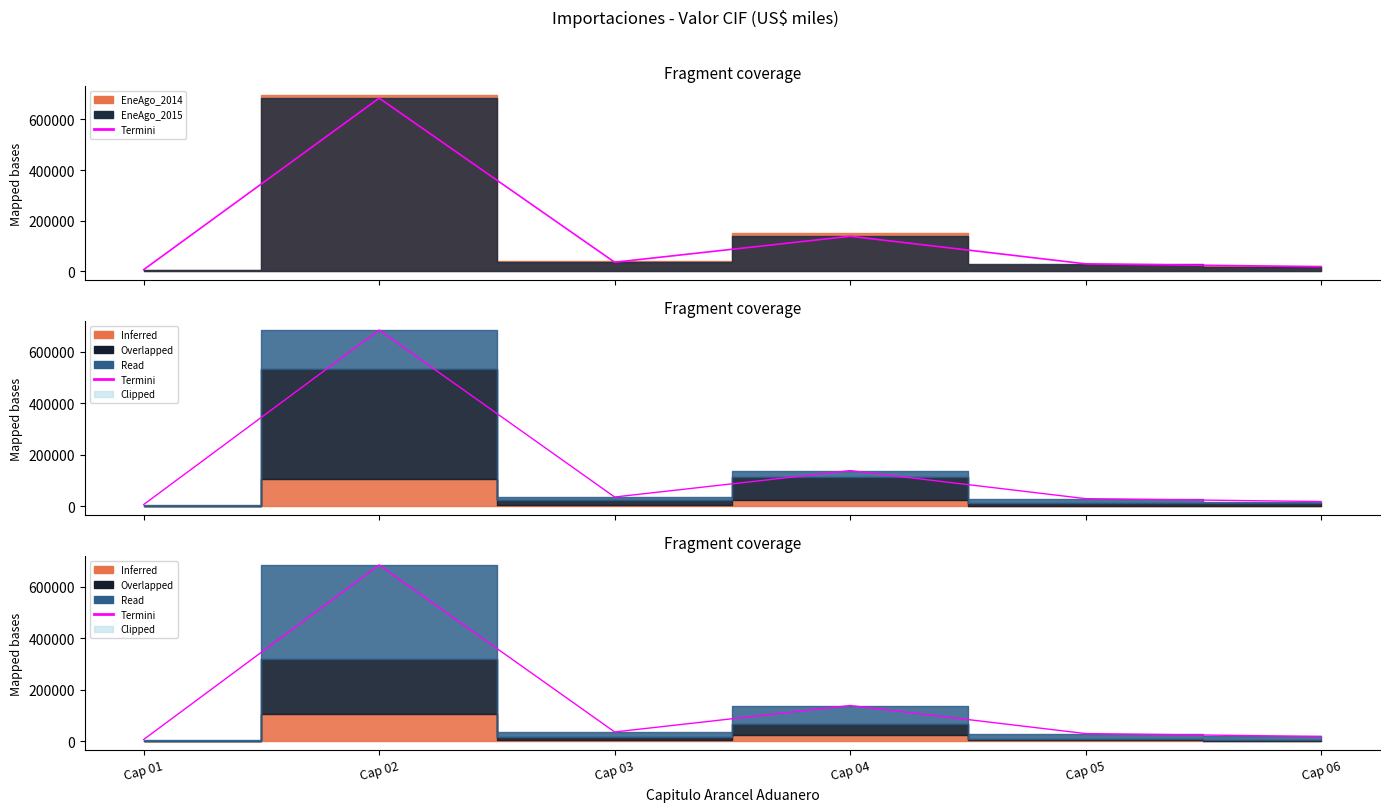

How many lines are shown in the chart?

1